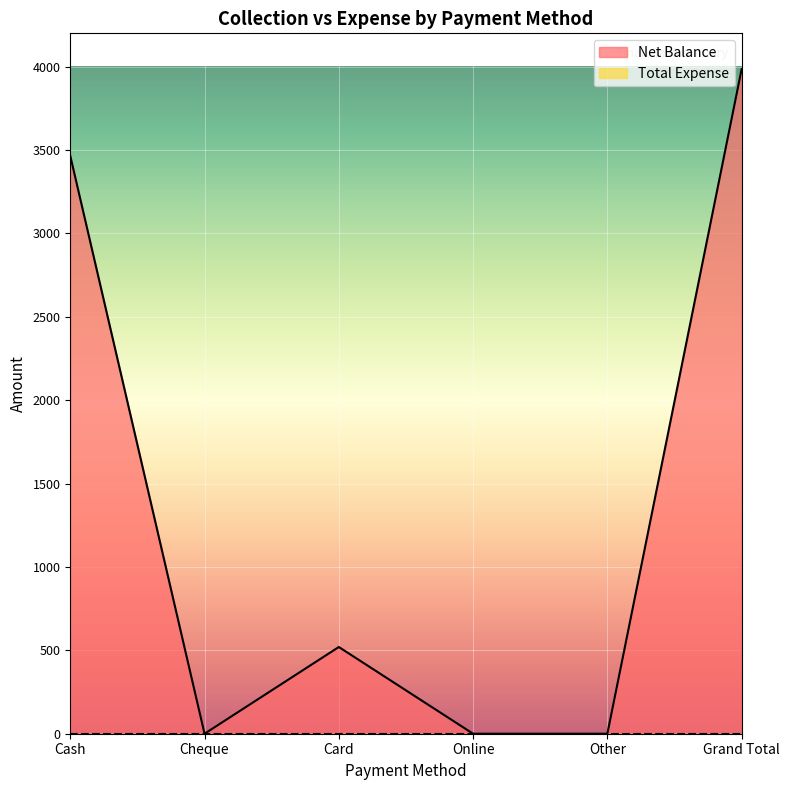

At which category does the data reach its first local peak?

Card